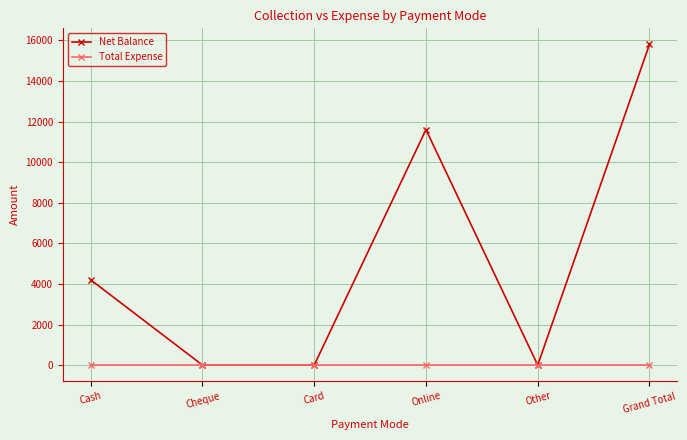

Reading right to left, list all the values displayed in this chart.

Net Balance: Grand Total=15800	Other=0	Online=11600	Card=0	Cheque=0	Cash=4200
Total Expense: Grand Total=0	Other=0	Online=0	Card=0	Cheque=0	Cash=0